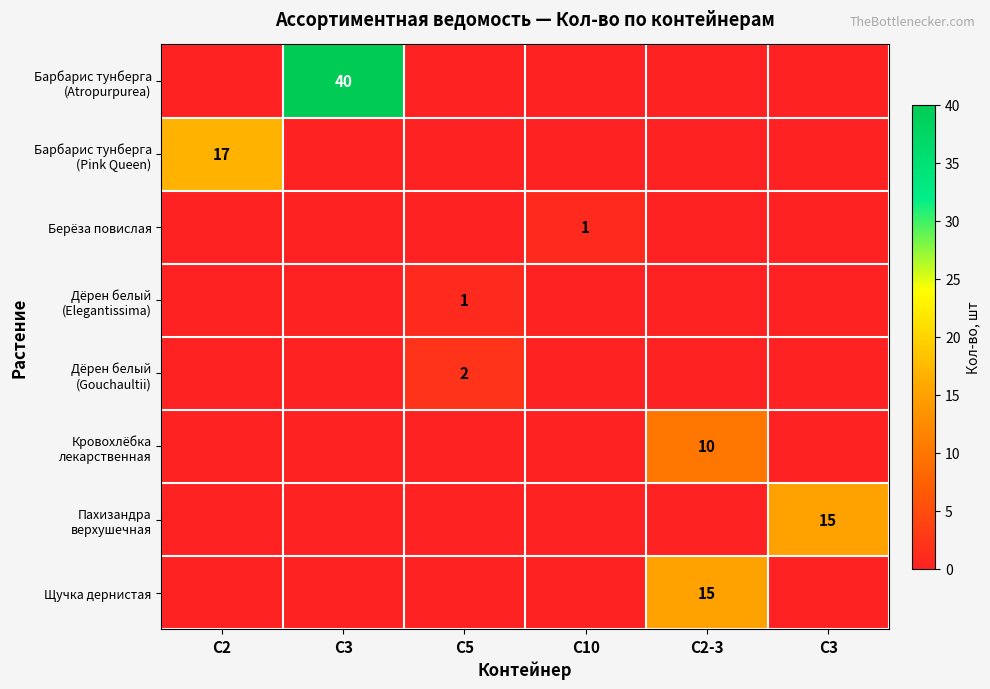

What is the sum of all Берёза повислая values?

1